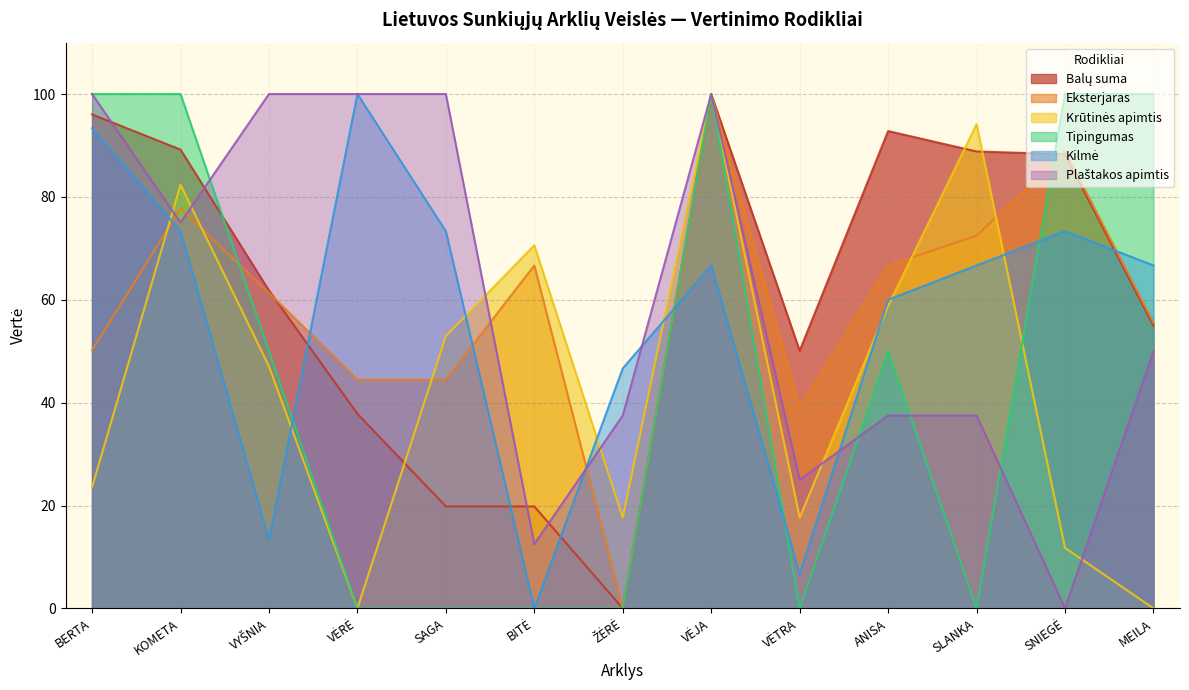

True or false: Eksterjaras and Tipingumas cross at least once.

True